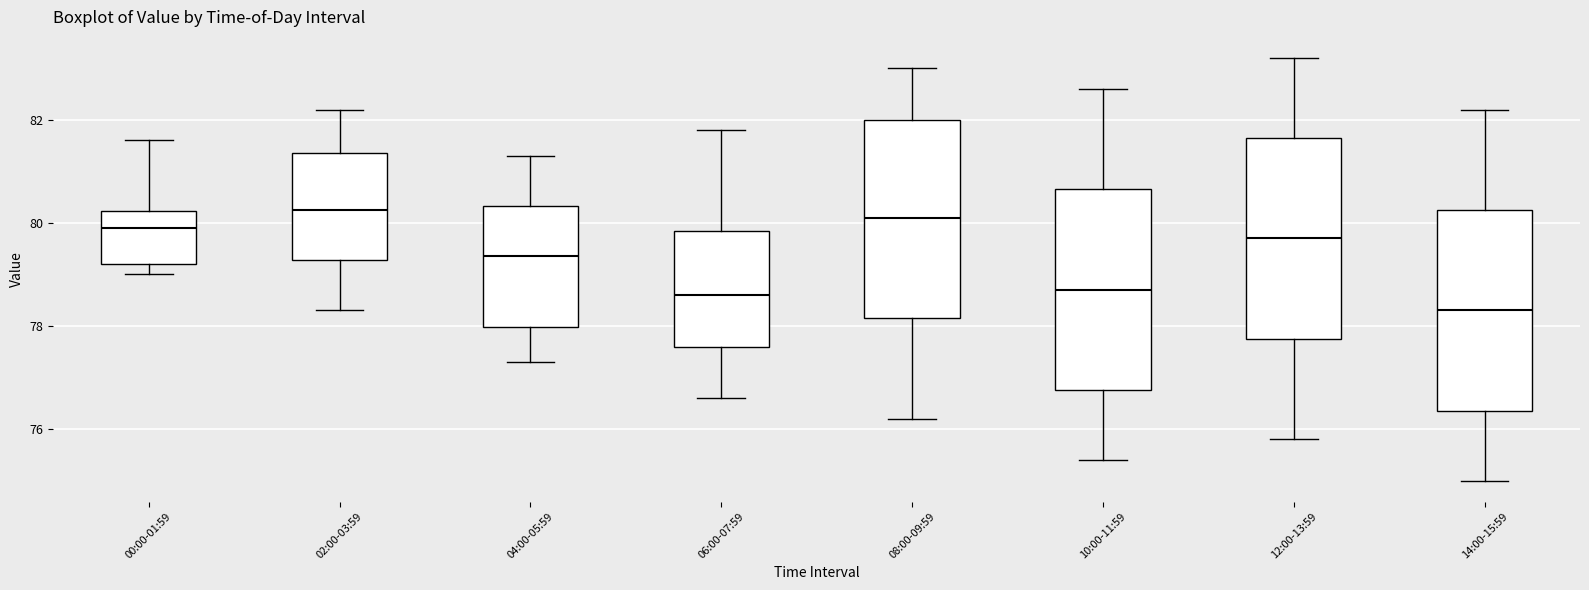

Where does the median line of the box for 08:00-09:59 sit on the y-axis? The values are not printed on the chart, so give them approximately, as read against the axis.

80.2